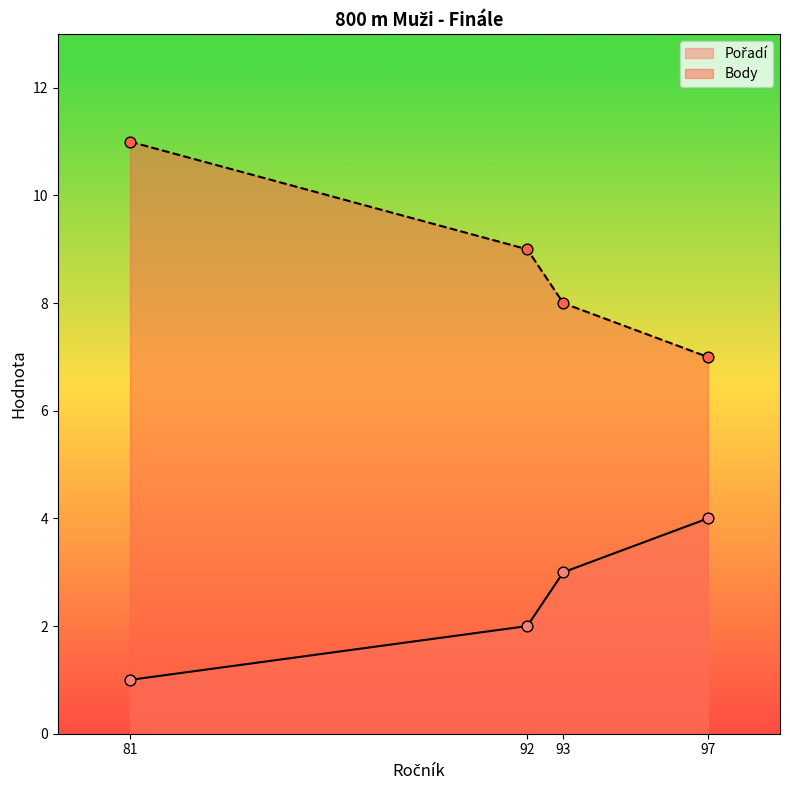

At how many categories does at least one series exceed 1?

4